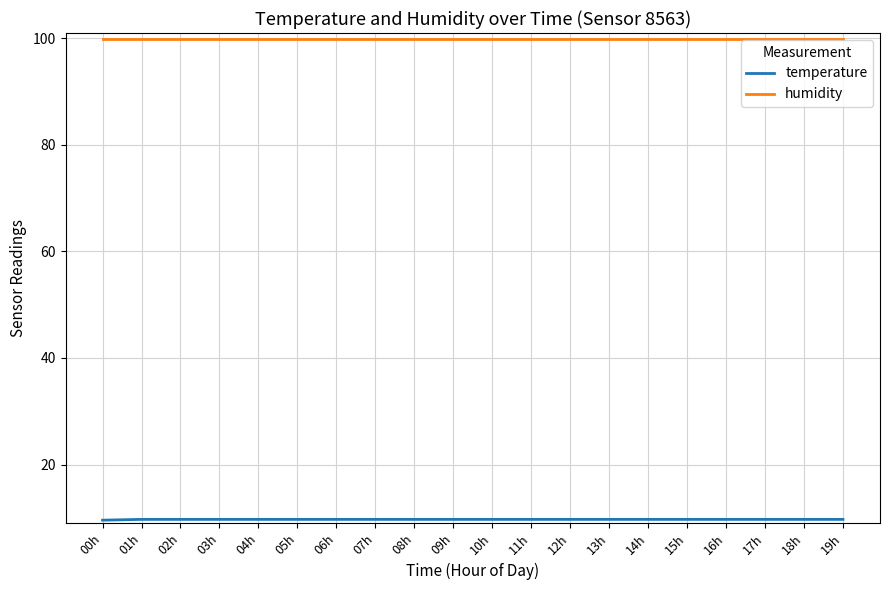

What position from the right is 11h?

9